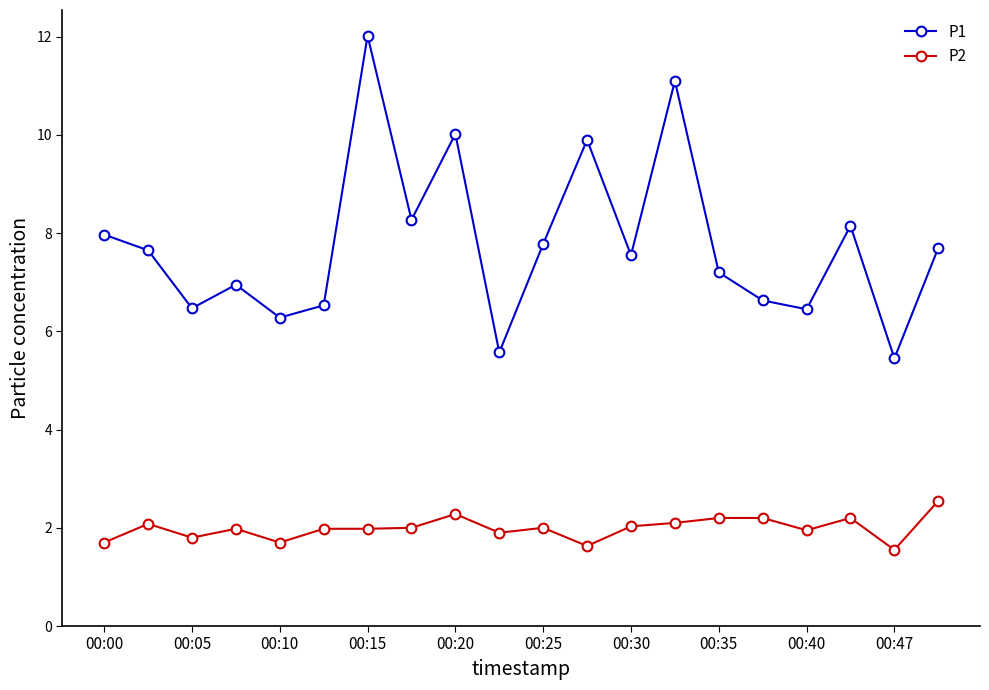

Does the chart display data point markers on the line(s)?

Yes